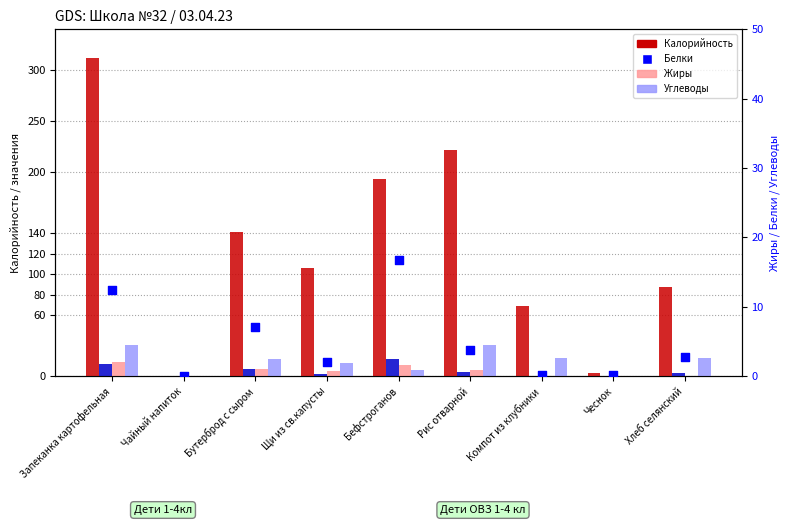

At how many categories does at least one series exceed 234?

1